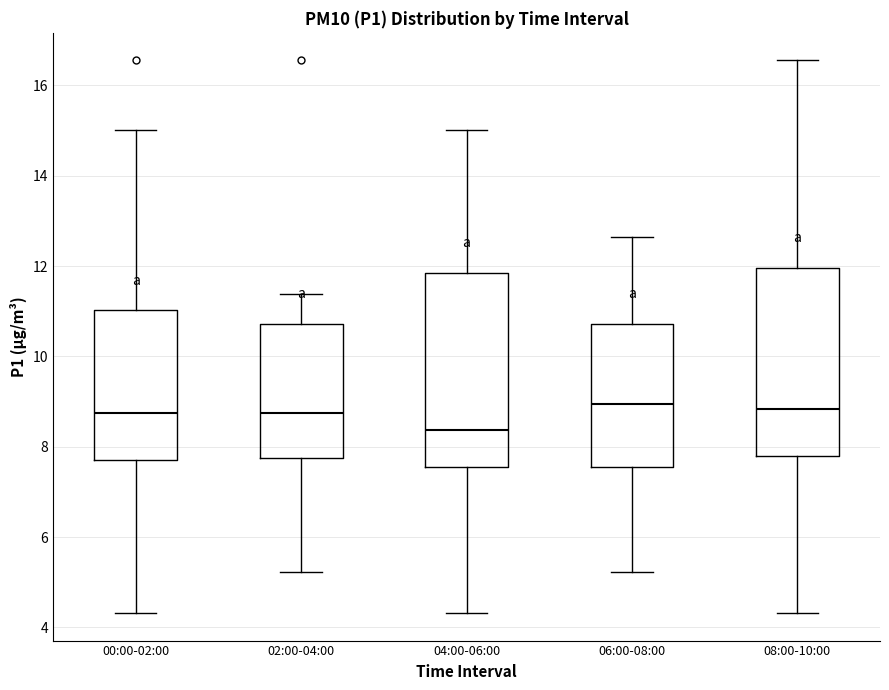

Reading left to right, read every box against the y-axis: the position of its median line, the range the box covers, and the ends of its whiskers. The values are not printed on the chart, so give them approximately, as read against the axis.

00:00-02:00: median 8.8, box 7.8 to 11.0, whiskers 4.4 to 15.0
02:00-04:00: median 8.8, box 7.8 to 10.8, whiskers 5.2 to 11.4
04:00-06:00: median 8.4, box 7.6 to 11.8, whiskers 4.4 to 15.0
06:00-08:00: median 9.0, box 7.6 to 10.8, whiskers 5.2 to 12.6
08:00-10:00: median 8.8, box 7.8 to 12.0, whiskers 4.4 to 16.6